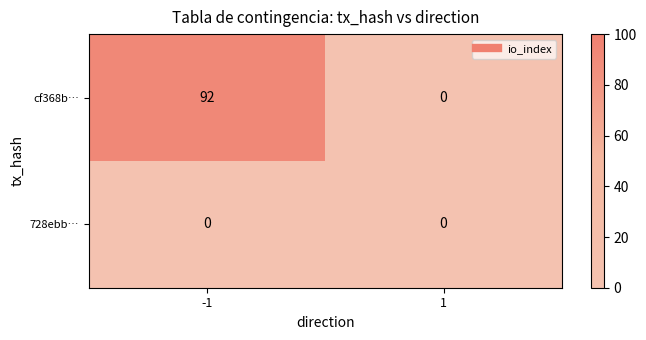

Reading left to right, extract all data points from this chart.

cf368b…: -1=92	1=0
728ebb…: -1=0	1=0